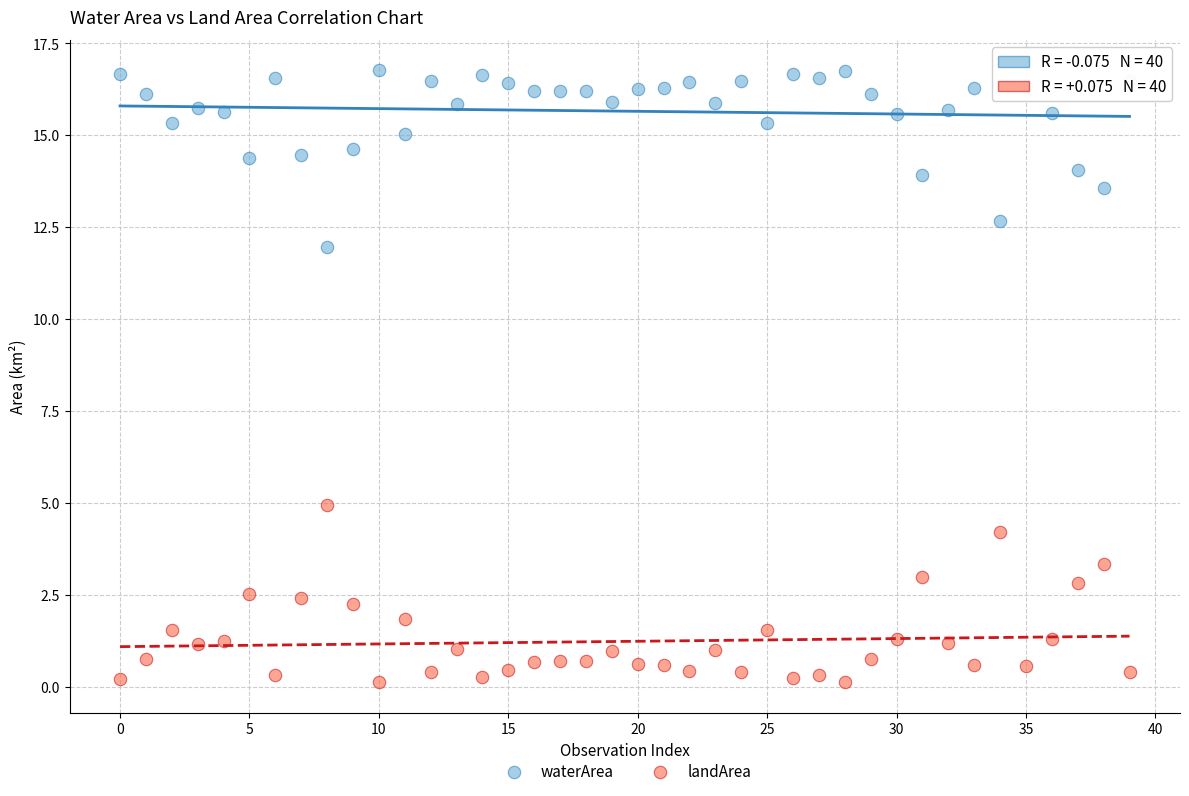

Which series reaches the maximum Y coordinate?

waterArea